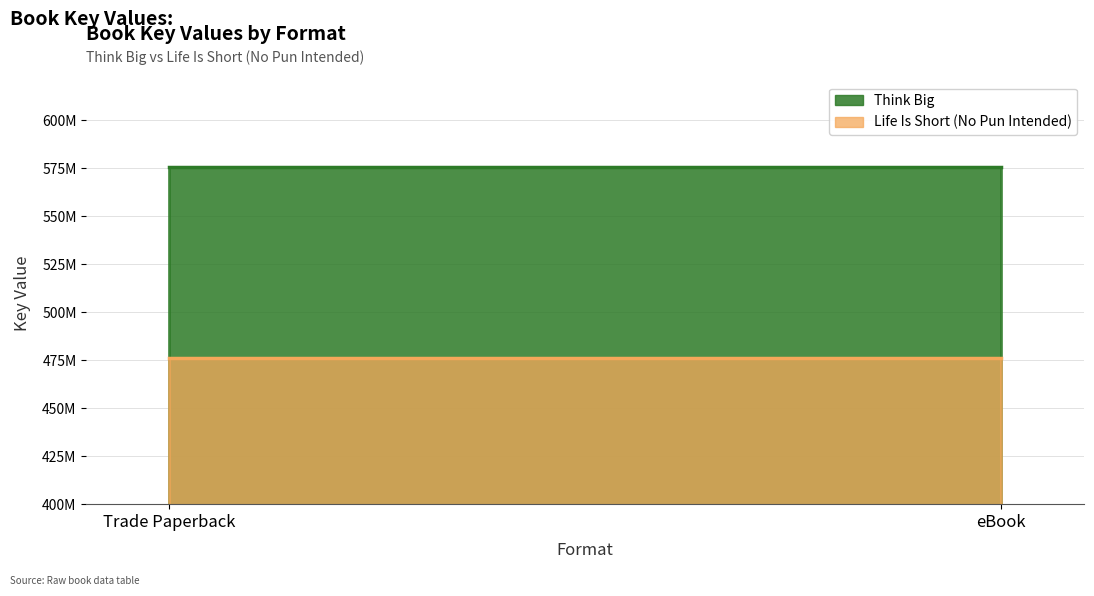

Is it true that Life Is Short (No Pun Intended) equals 808345177 at Trade Paperback?

False